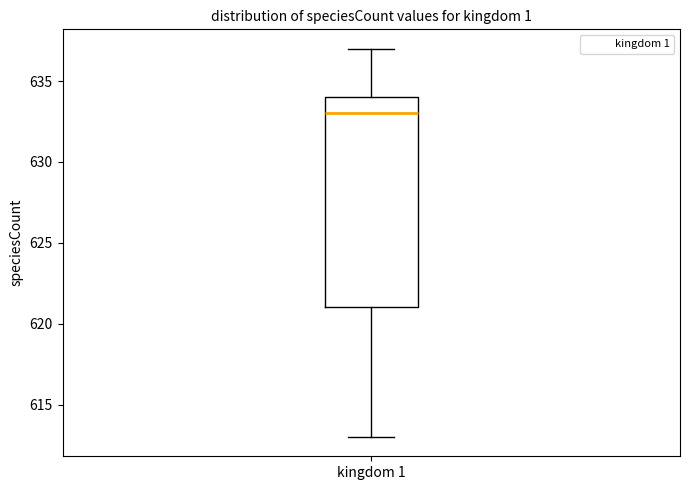

Transcribe this box plot: give where the median line is, the range the box spans, and where the two whiskers end, as read against the y-axis. The values are not printed on the chart, so give them approximately, as read against the axis.

median 633, box 621 to 634, whiskers 613 to 637